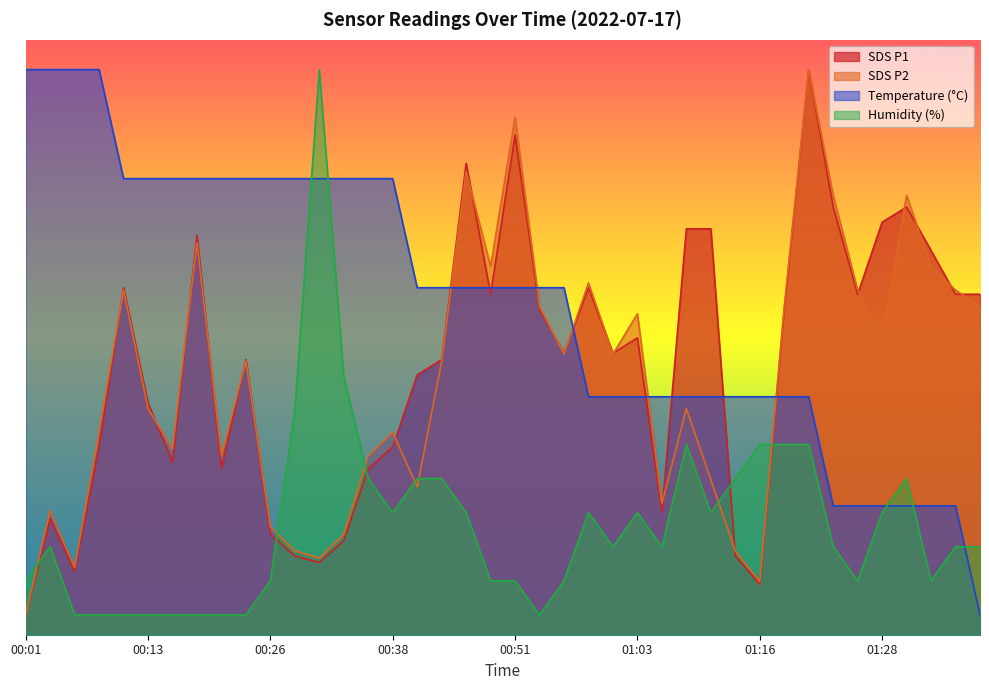

Does the chart display data point markers on the line(s)?

No